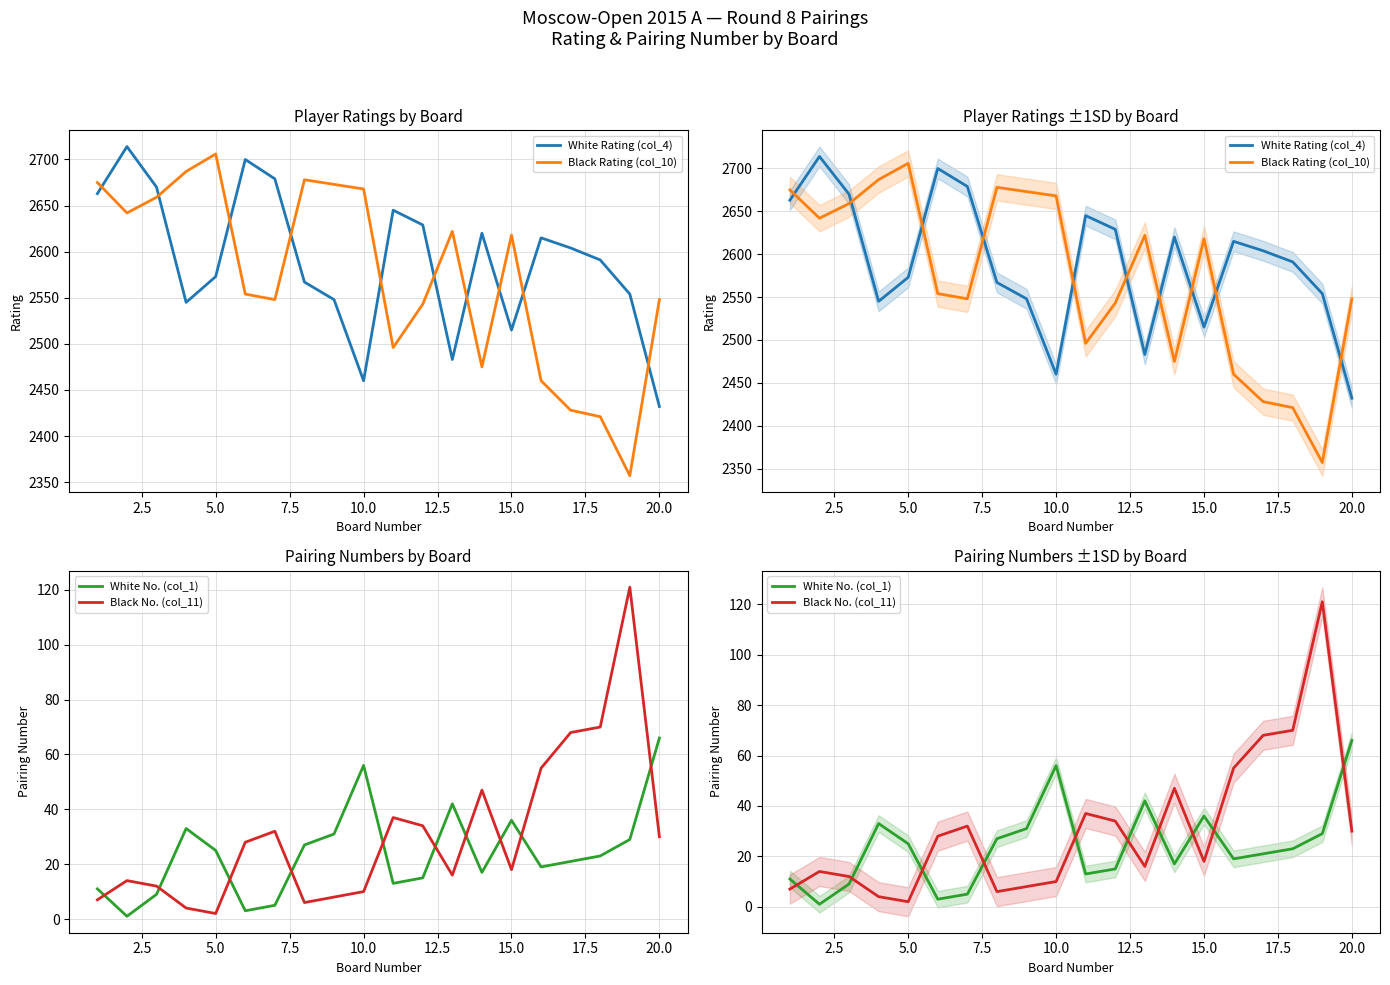

List the series in order of their peak value, highest first.

White Rating (col_4), Black Rating (col_10), Black No. (col_11), White No. (col_1)